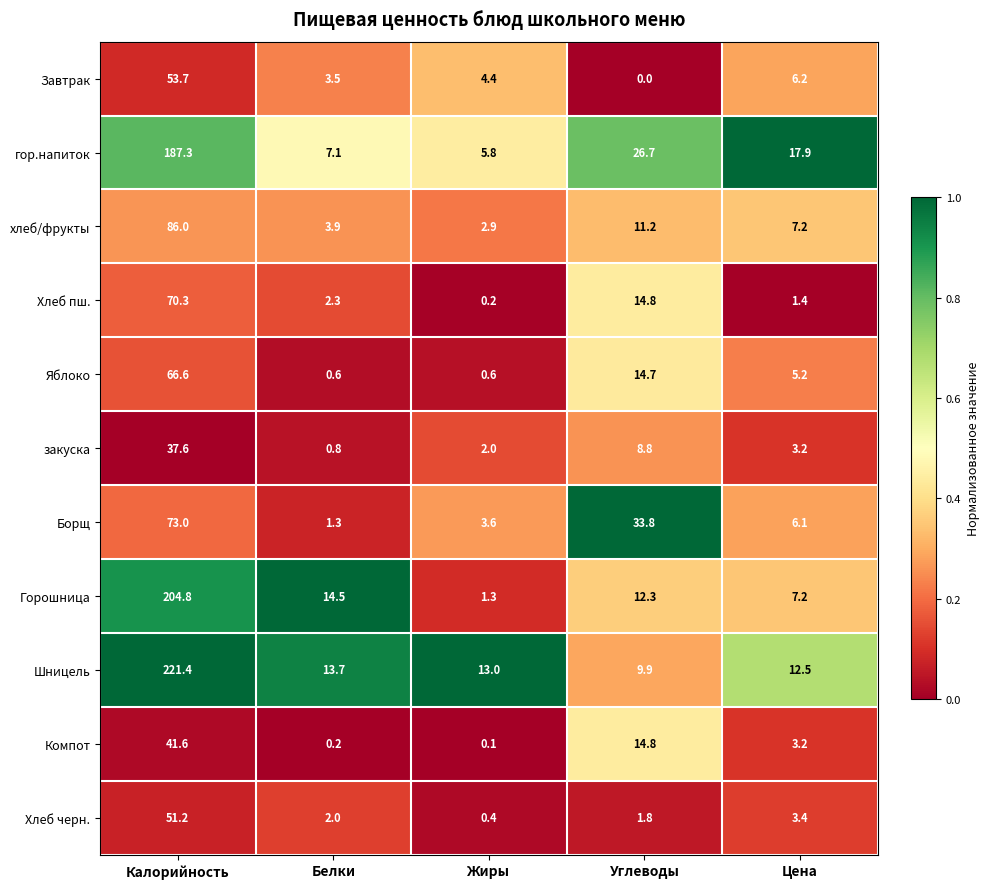

The Борщ series shows 2.3 at Жиры. True or false?

False